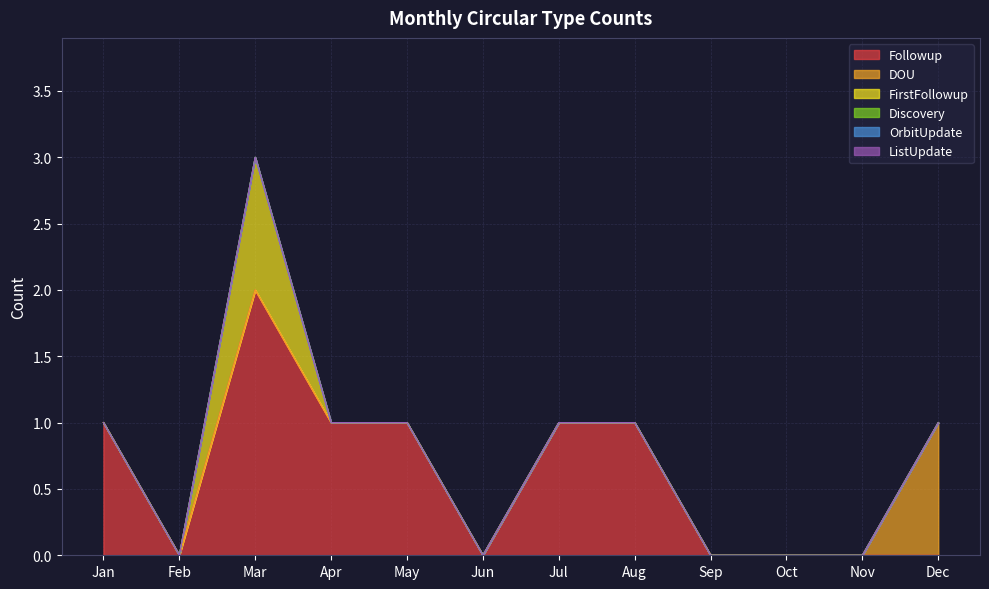

At how many categories does at least one series exceed 1?

1